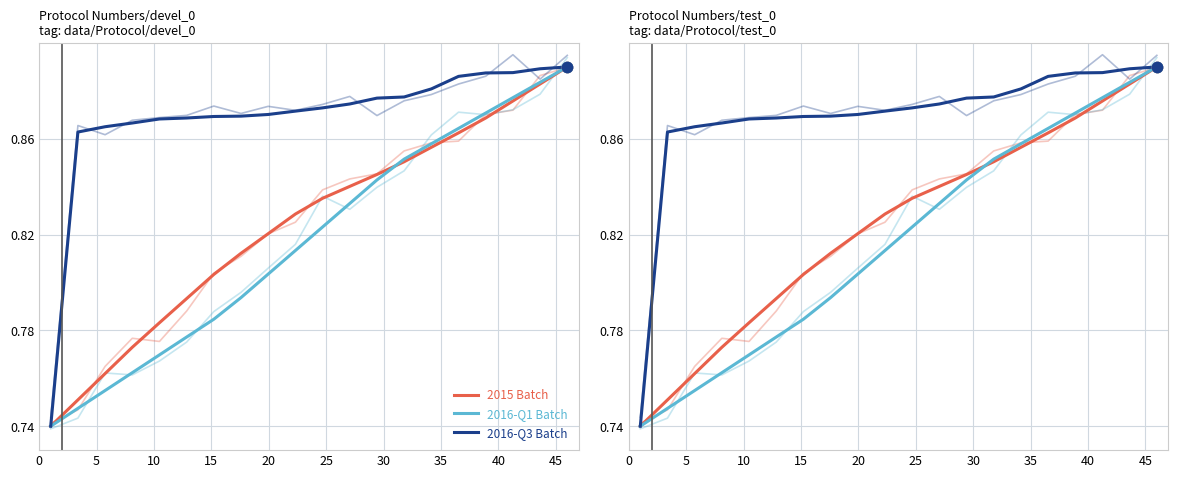

What are all the series names shown in the legend?

2015 Batch, 2016-Q1 Batch, 2016-Q3 Batch